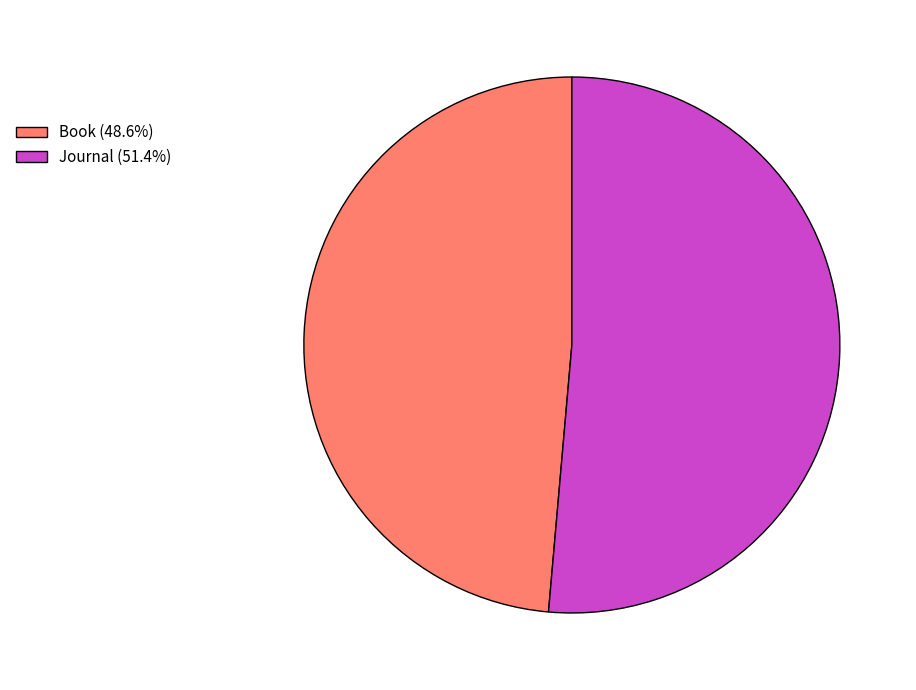

Rank the categories by value from lowest to highest.

Book, Journal